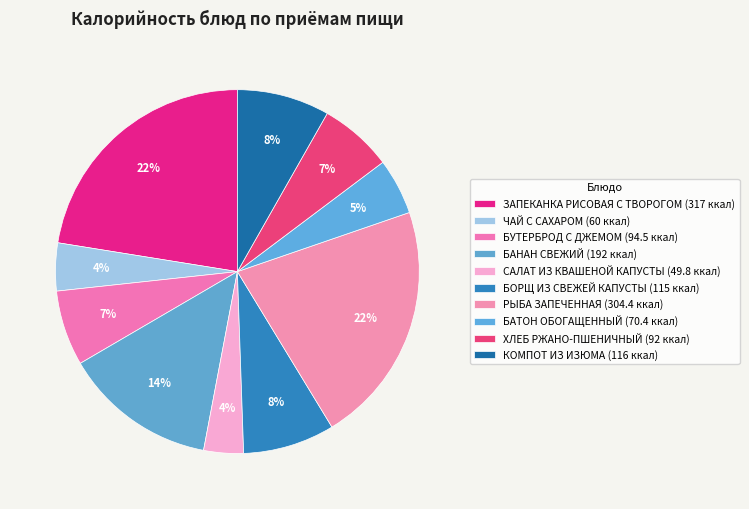

To the nearest percent, what portion does БОРЩ ИЗ СВЕЖЕЙ КАПУСТЫ represent?

8%